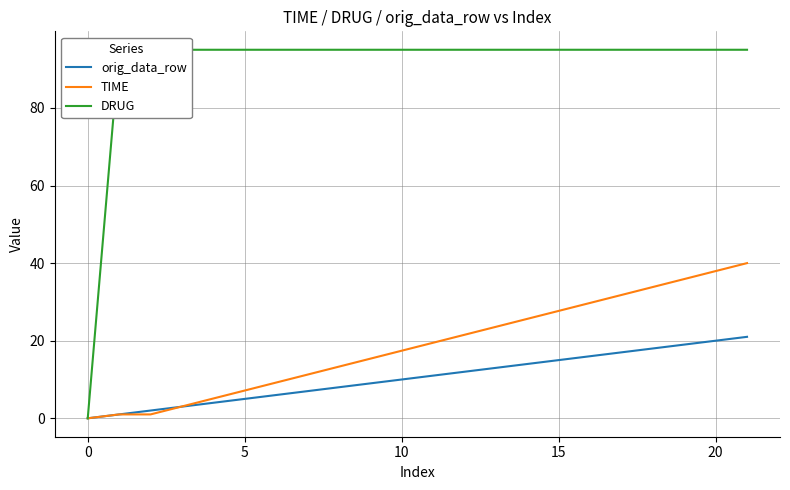

How many times do TIME and orig_data_row cross each other?

1